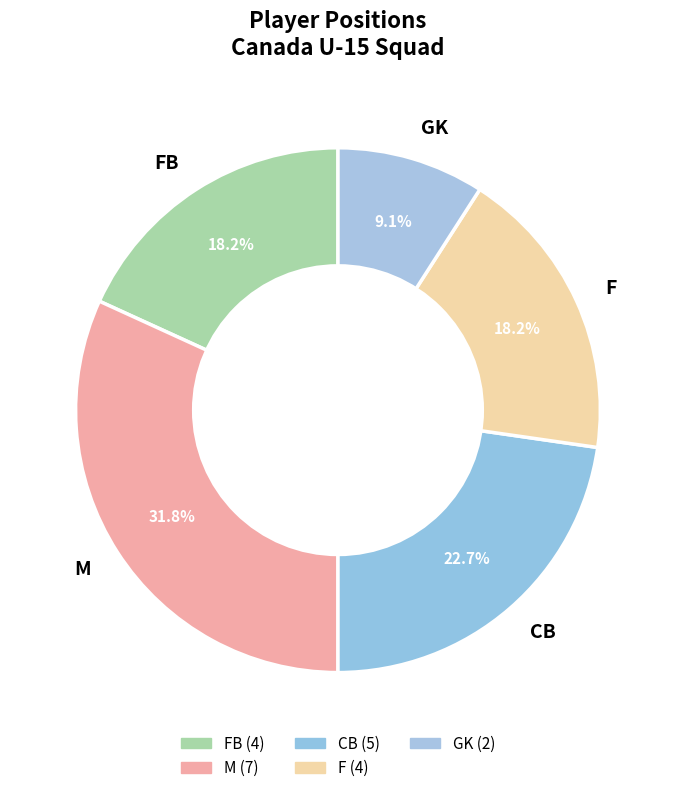

Is FB the majority of the pie?

No